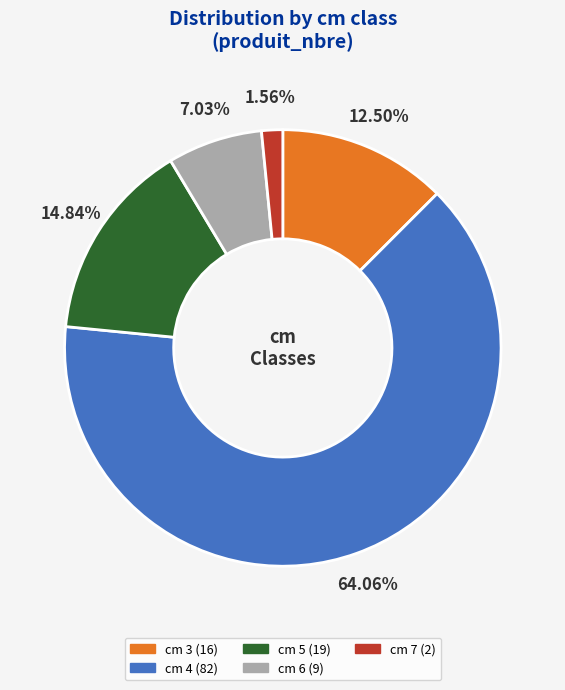

Is there any slice that represents more than half of the pie?

Yes